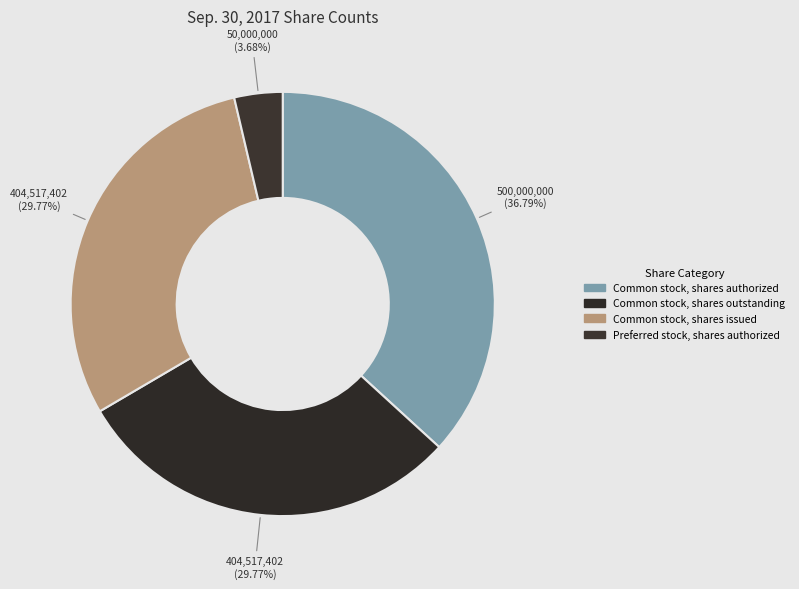

Which slice is the smallest?

Preferred stock, shares authorized